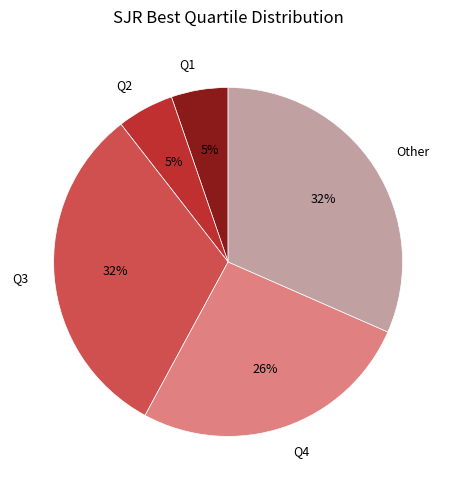

To the nearest percent, what is the average slice percentage?

20%